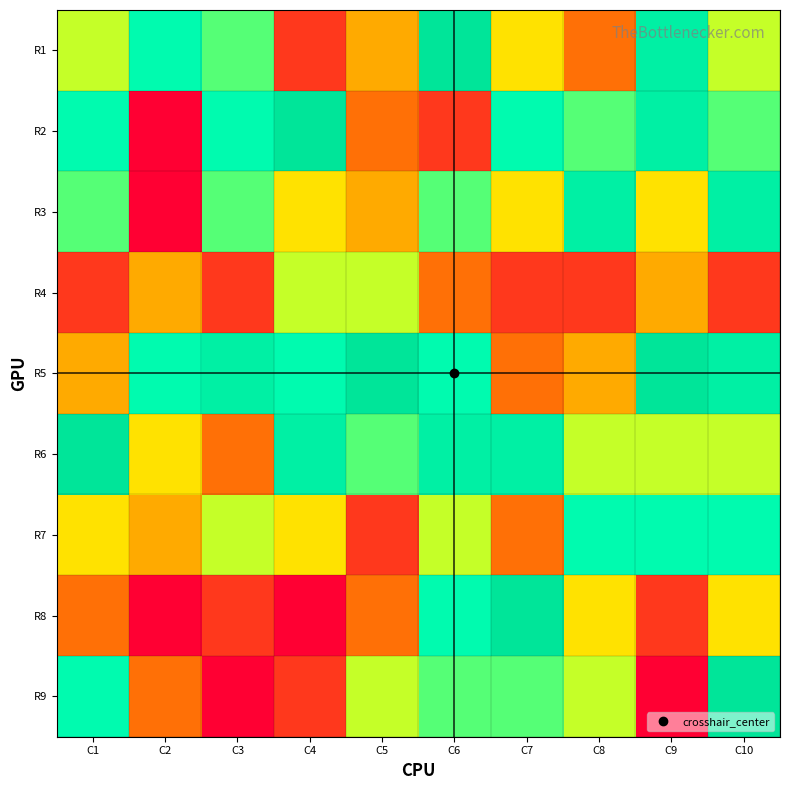

Reading left to right, what are all the values shown in this chart?

R1: C1=5	C2=7	C3=6	C4=1	C5=3	C6=9	C7=4	C8=2	C9=8	C10=5
R2: C1=7	C2=0	C3=7	C4=9	C5=2	C6=1	C7=7	C8=6	C9=8	C10=6
R3: C1=6	C2=0	C3=6	C4=4	C5=3	C6=6	C7=4	C8=8	C9=4	C10=8
R4: C1=1	C2=3	C3=1	C4=5	C5=5	C6=2	C7=1	C8=1	C9=3	C10=1
R5: C1=3	C2=7	C3=8	C4=7	C5=9	C6=7	C7=2	C8=3	C9=9	C10=8
R6: C1=9	C2=4	C3=2	C4=8	C5=6	C6=8	C7=8	C8=5	C9=5	C10=5
R7: C1=4	C2=3	C3=5	C4=4	C5=1	C6=5	C7=2	C8=7	C9=7	C10=7
R8: C1=2	C2=0	C3=1	C4=0	C5=2	C6=7	C7=9	C8=4	C9=1	C10=4
R9: C1=7	C2=2	C3=0	C4=1	C5=5	C6=6	C7=6	C8=5	C9=0	C10=9